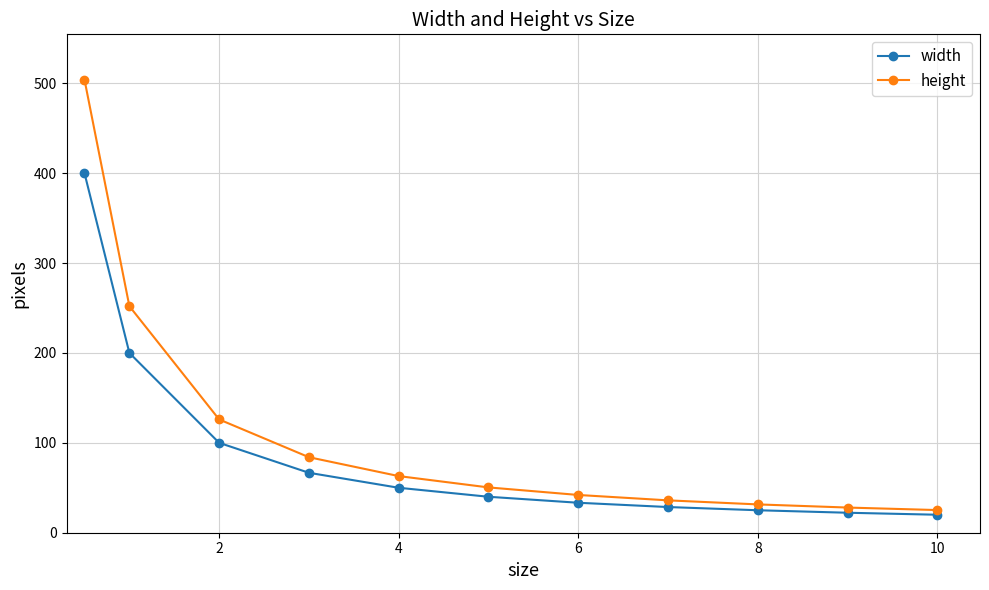

Which series has the largest range (max minus min)?

height